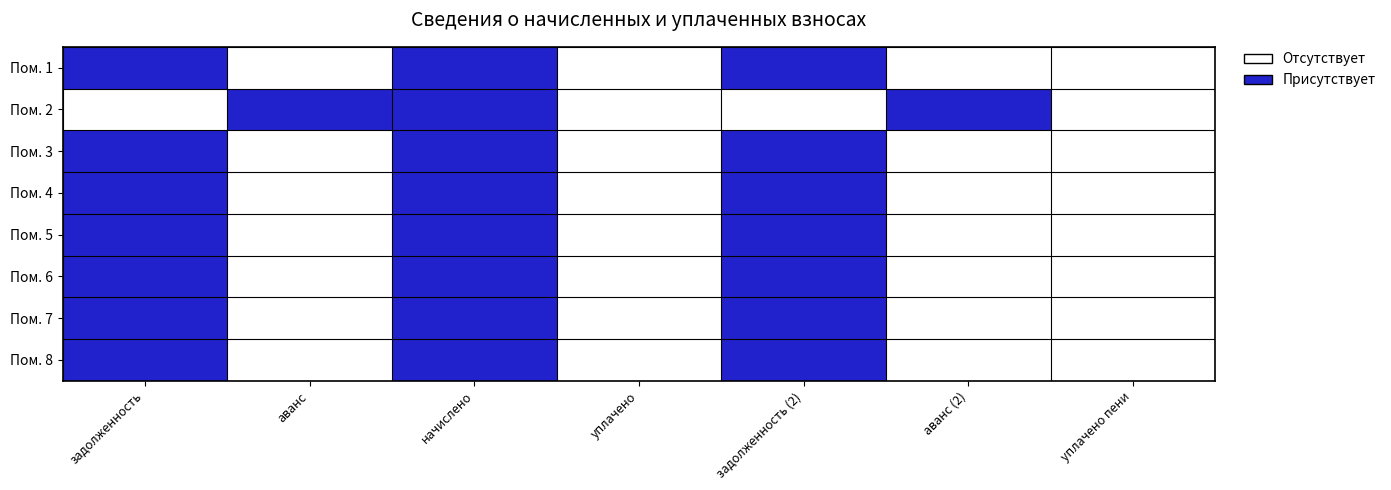

Reading left to right, list all the values displayed in this chart.

Пом. 1: задолженность=1	аванс=0	начислено=1	уплачено=0	задолженность (2)=1	аванс (2)=0	уплачено пени=0
Пом. 2: задолженность=0	аванс=1	начислено=1	уплачено=0	задолженность (2)=0	аванс (2)=1	уплачено пени=0
Пом. 3: задолженность=1	аванс=0	начислено=1	уплачено=0	задолженность (2)=1	аванс (2)=0	уплачено пени=0
Пом. 4: задолженность=1	аванс=0	начислено=1	уплачено=0	задолженность (2)=1	аванс (2)=0	уплачено пени=0
Пом. 5: задолженность=1	аванс=0	начислено=1	уплачено=0	задолженность (2)=1	аванс (2)=0	уплачено пени=0
Пом. 6: задолженность=1	аванс=0	начислено=1	уплачено=0	задолженность (2)=1	аванс (2)=0	уплачено пени=0
Пом. 7: задолженность=1	аванс=0	начислено=1	уплачено=0	задолженность (2)=1	аванс (2)=0	уплачено пени=0
Пом. 8: задолженность=1	аванс=0	начислено=1	уплачено=0	задолженность (2)=1	аванс (2)=0	уплачено пени=0